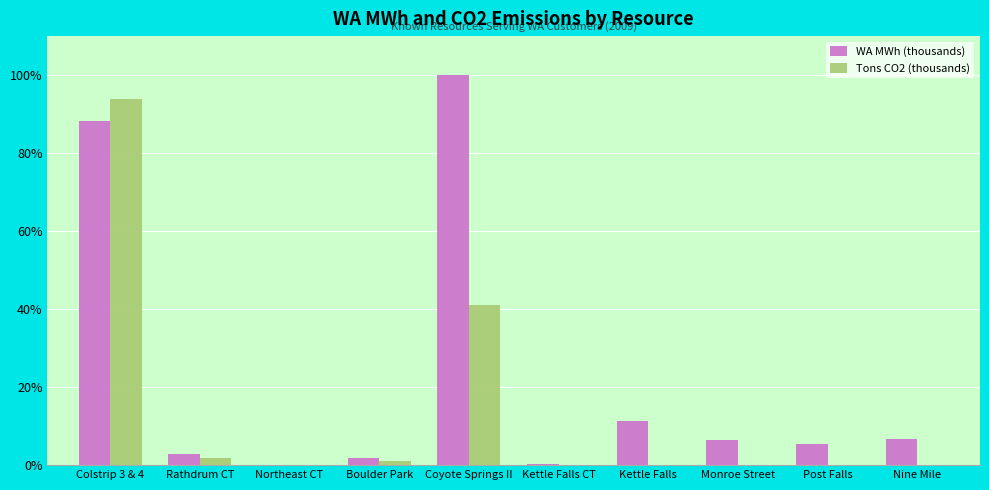

Does the chart contain stacked bars?

No